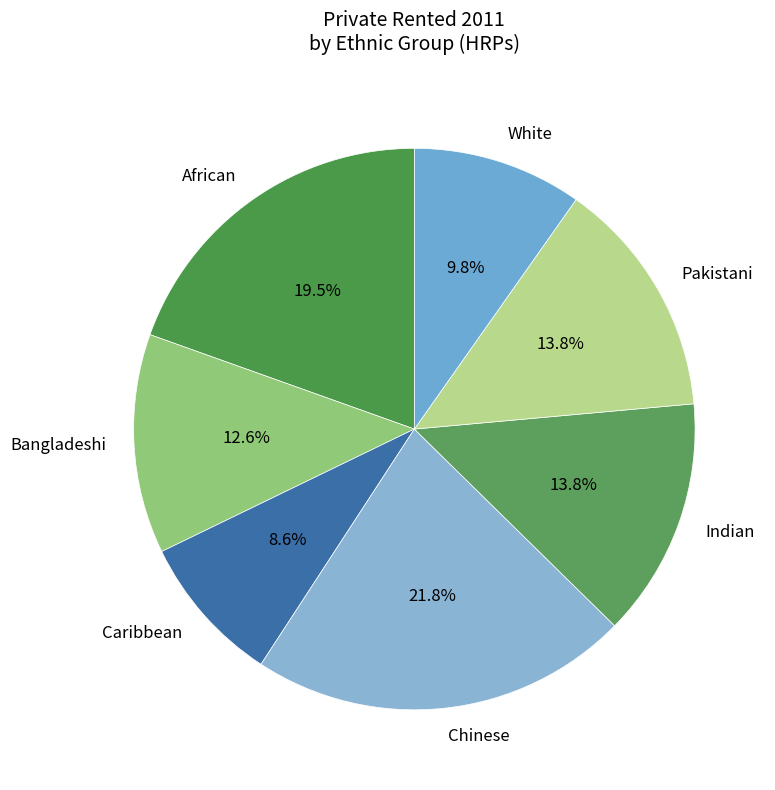

What portion of the pie excludes Bangladeshi?

87.4%